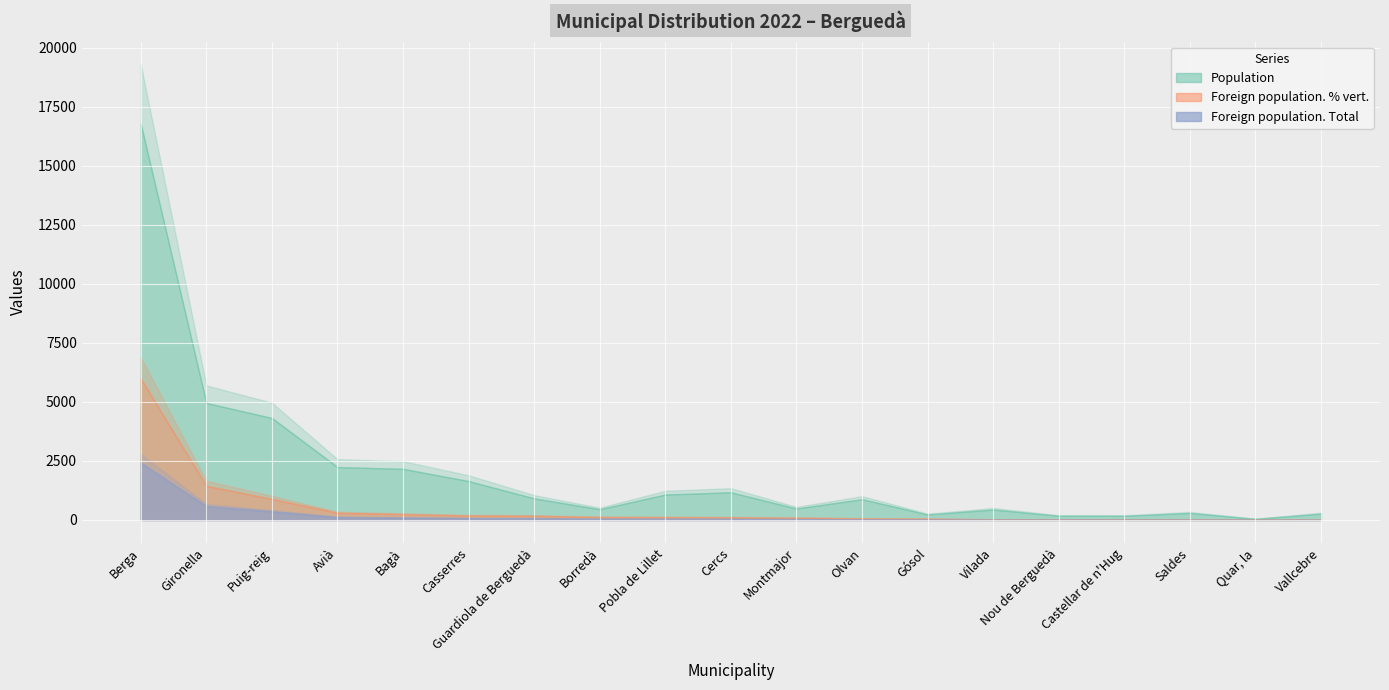

What are all the series names shown in the legend?

Population, Foreign population. Total, Foreign population. % vert.